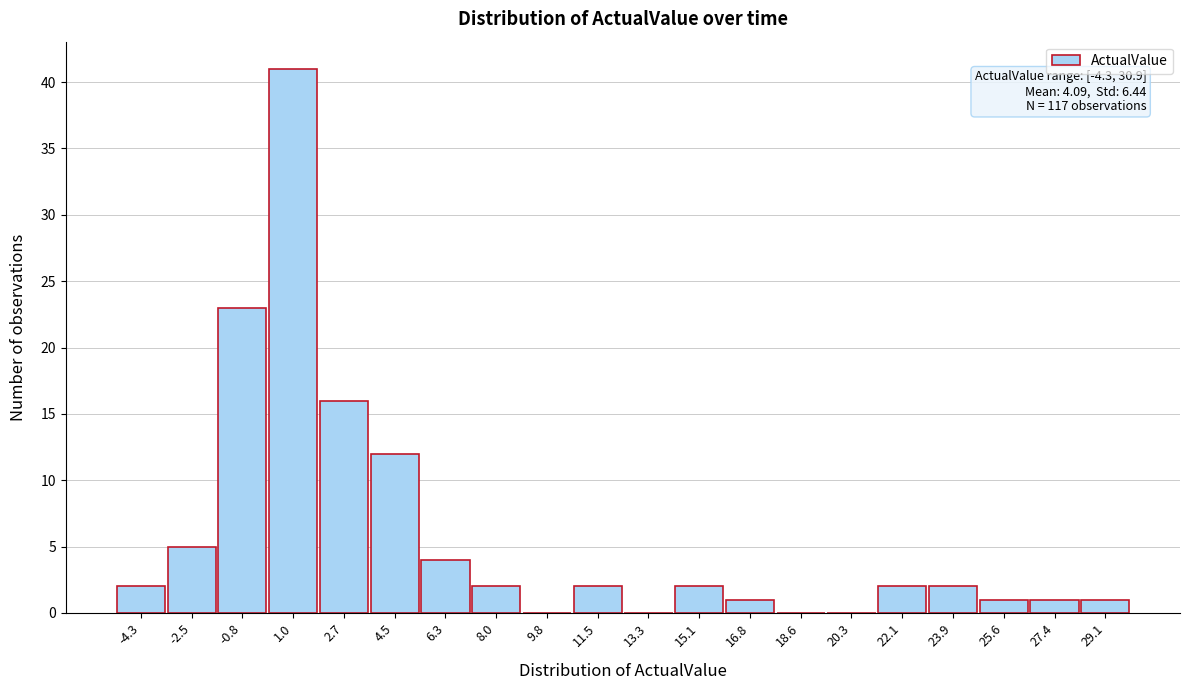

Reading right to left, extract all data points from this chart.

29.1=1	27.4=1	25.6=1	23.9=2	22.1=2	20.3=0	18.6=0	16.8=1	15.1=2	13.3=0	11.5=2	9.8=0	8.0=2	6.3=4	4.5=12	2.7=16	1.0=41	-0.8=23	-2.5=5	-4.3=2